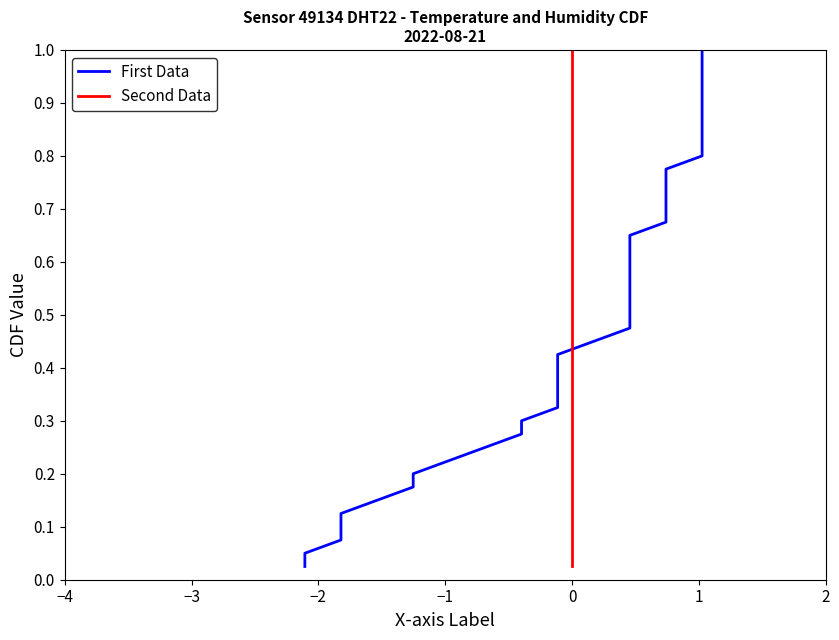

What is the maximum value shown in the chart?

1.0